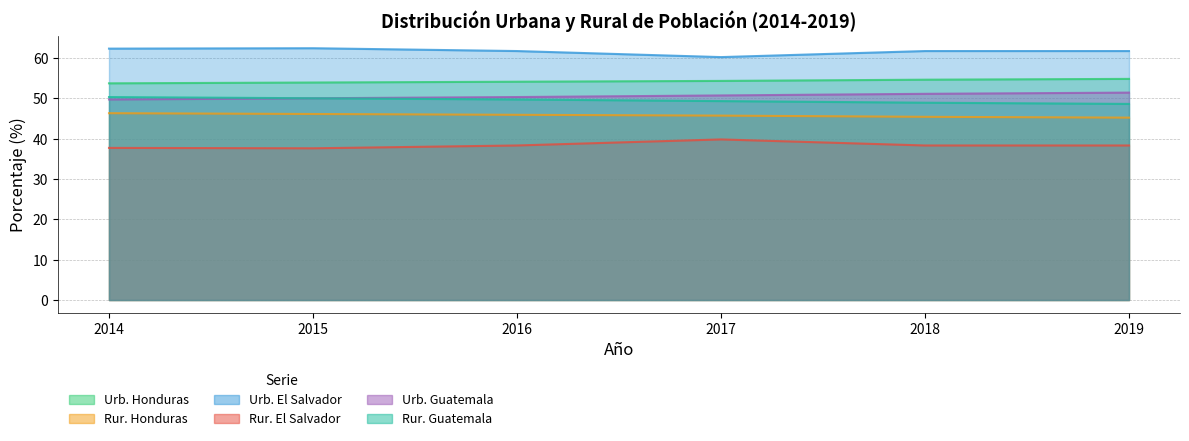

At 2015, list the series in order from largest to smallest.

Urb. El Salvador, Urb. Honduras, Urb. Guatemala, Rur. Guatemala, Rur. Honduras, Rur. El Salvador